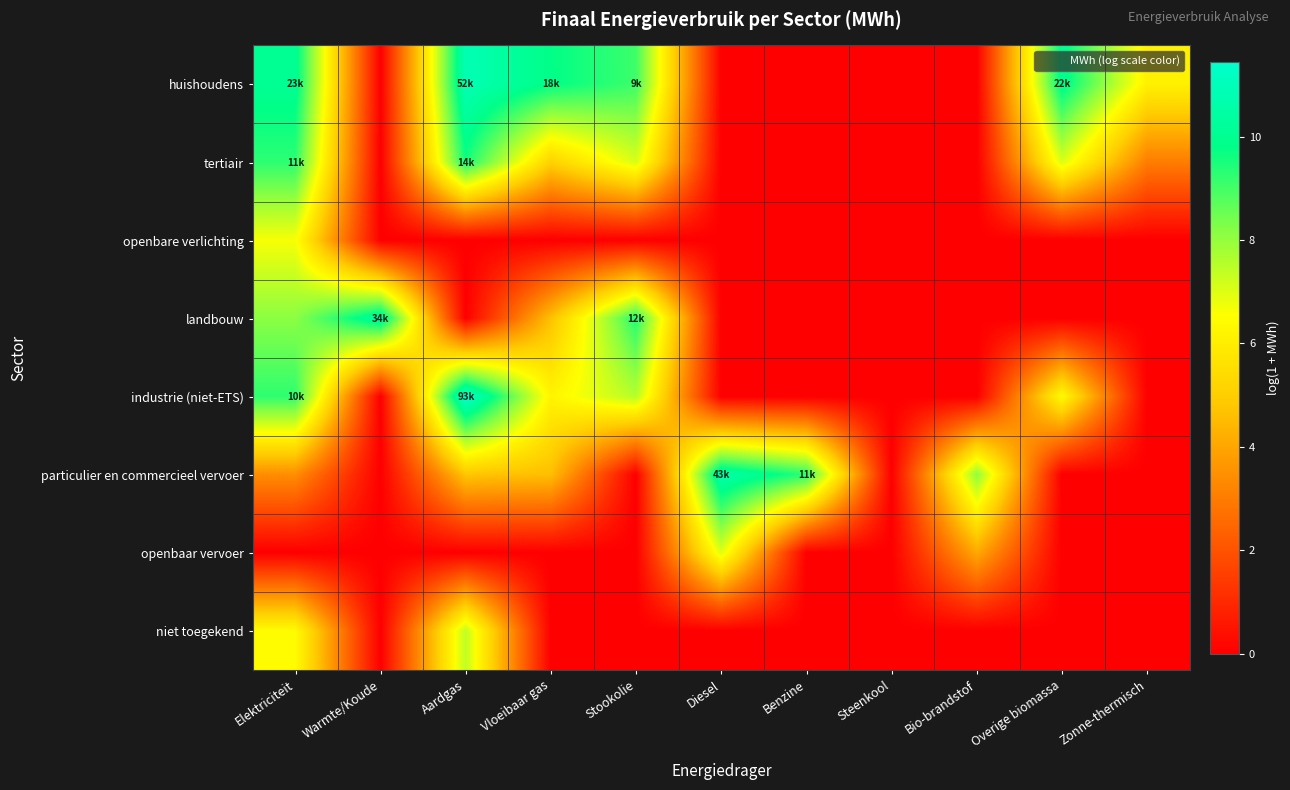

At how many categories does at least one series exceed 10?

5